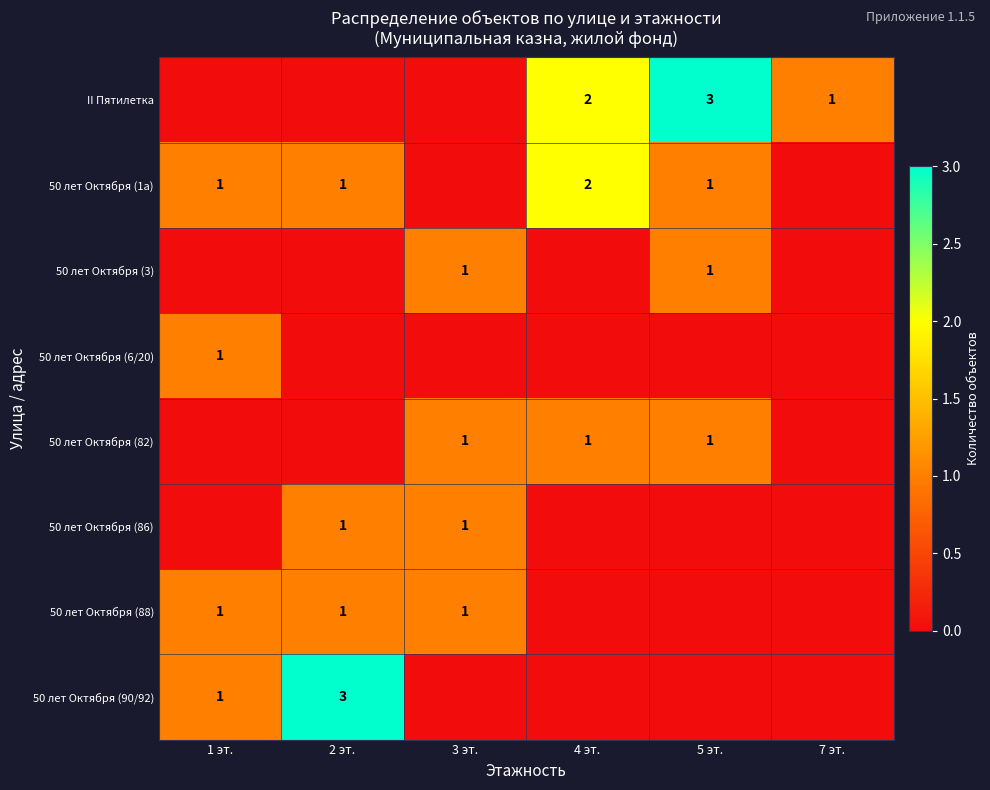

At 7 эт., list the series in order from smallest to largest.

50 лет Октября (1а), 50 лет Октября (3), 50 лет Октября (6/20), 50 лет Октября (82), 50 лет Октября (86), 50 лет Октября (88), 50 лет Октября (90/92), II Пятилетка